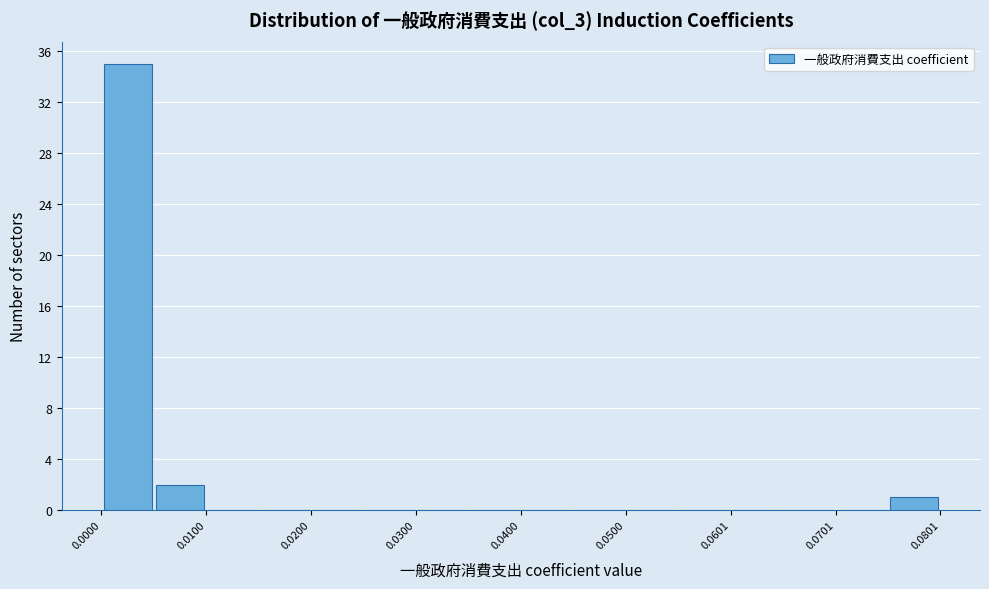

Read against the x-axis, roughly where is the centre of the tallest bar?

0.002